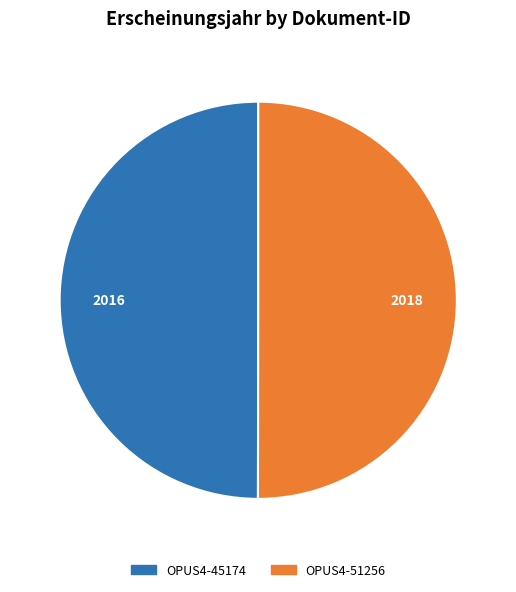

Is the sum of OPUS4-45174 and OPUS4-51256 greater than half?

Yes